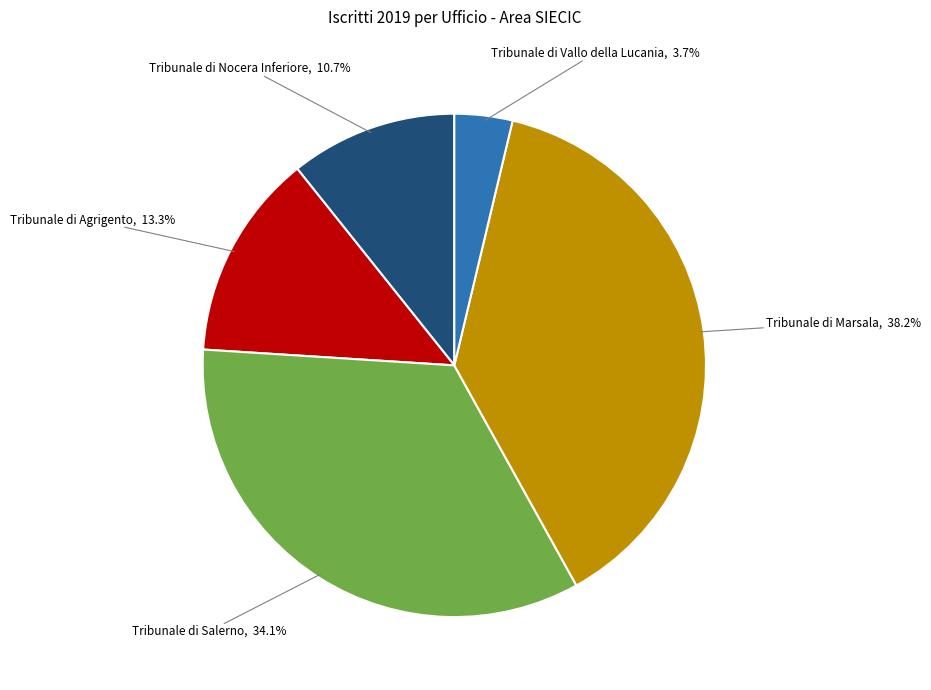

Which slice is the largest?

Tribunale di Marsala